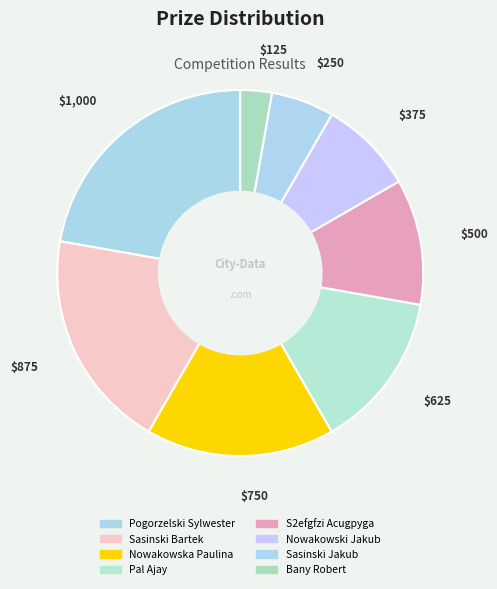

To the nearest percent, what is the difference between the S2efgfzi Acugpyga and Pal Ajay slice percentages?

3%